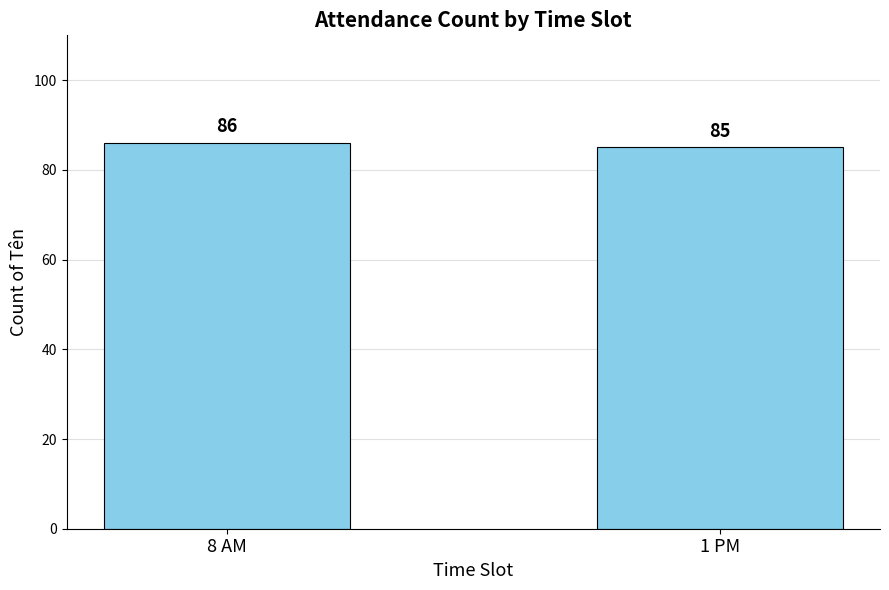

What is the ratio of the value at 1 PM to the value at 8 AM?

1.0